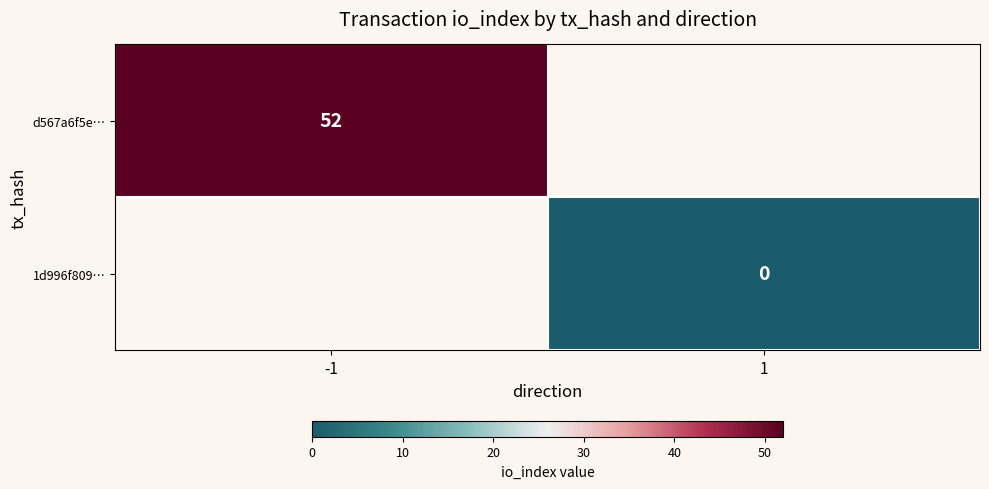

The value of d567a6f5e… at -1 is 52. True or false?

True